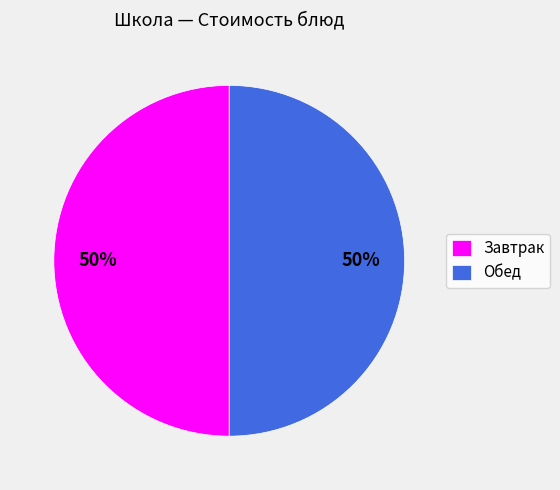

Is it true that Завтрак is 64% of the pie?

False